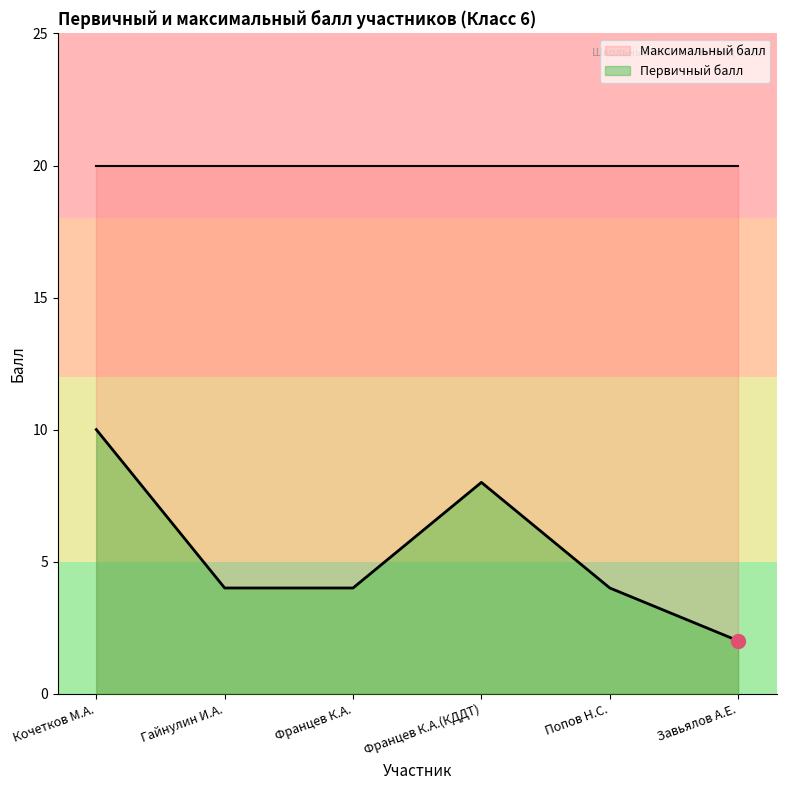

Rank the series by their maximum value, from lowest to highest.

Первичный балл, Максимальный балл